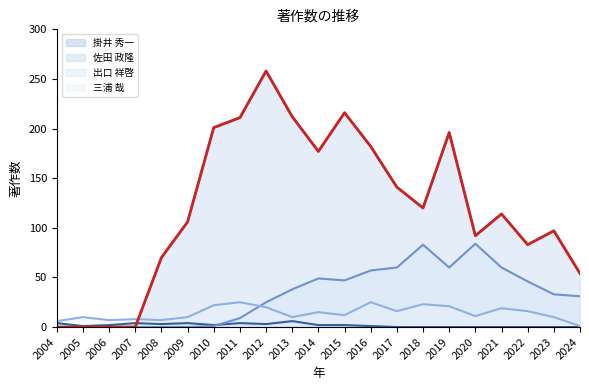

At which category does 佐田 政隆 reach its first local valley?

2014